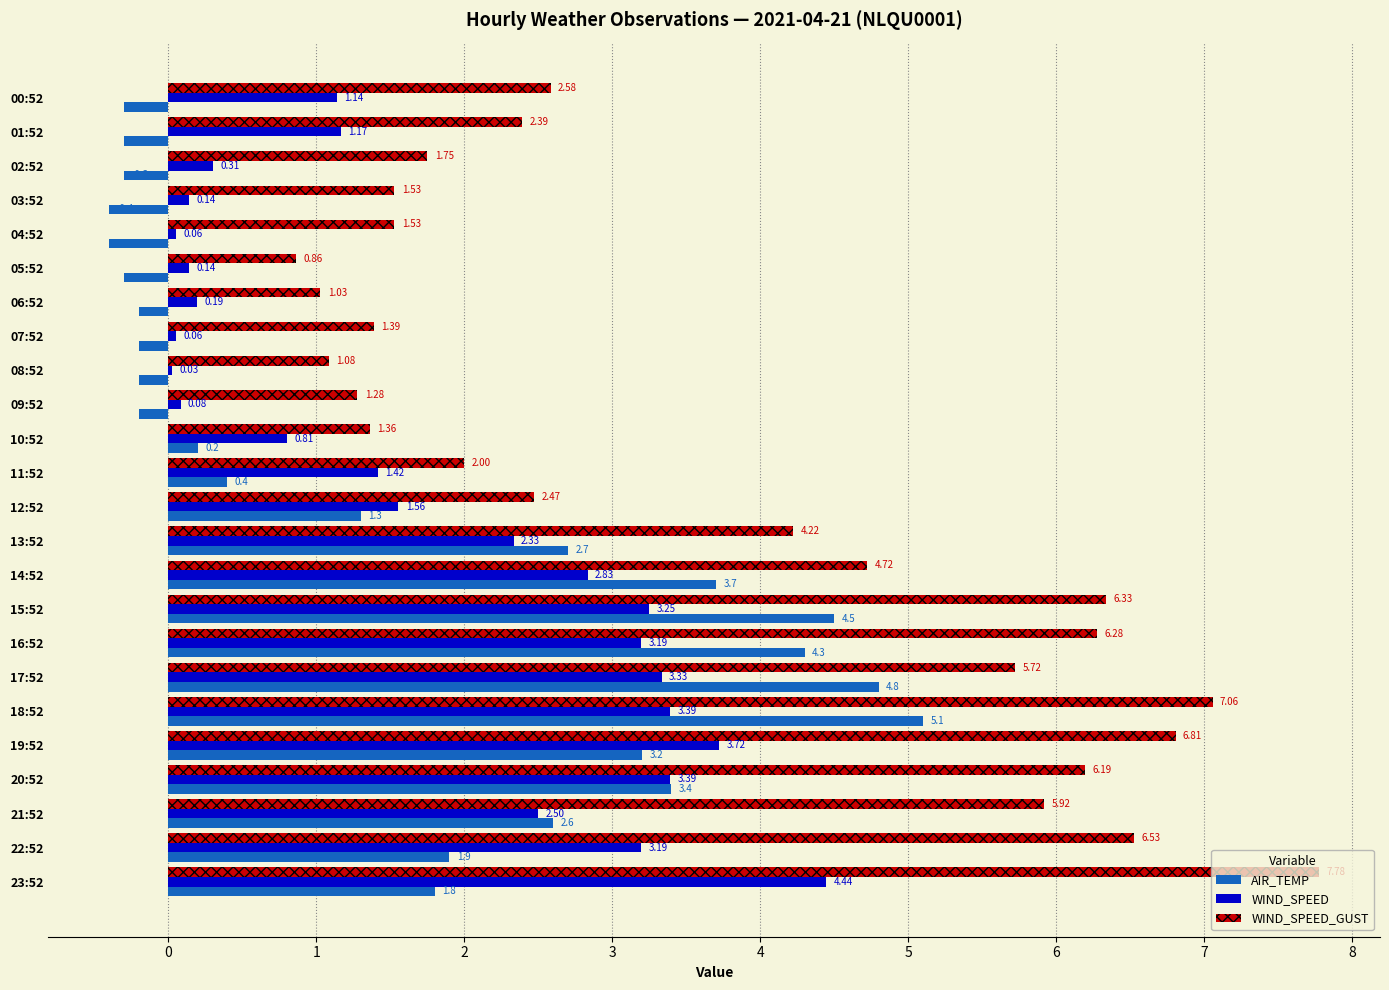

At how many categories does at least one series exceed 4?

11